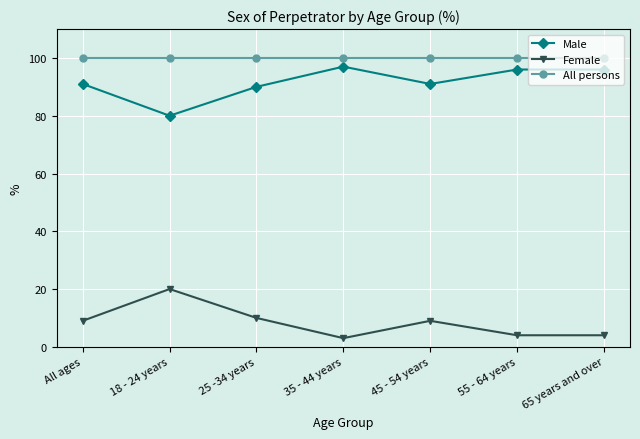

Reading right to left, transcribe all the data shown in this chart.

Male: 96	96	91	97	90	80	91
Female: 4	4	9	3	10	20	9
All persons: 100	100	100	100	100	100	100